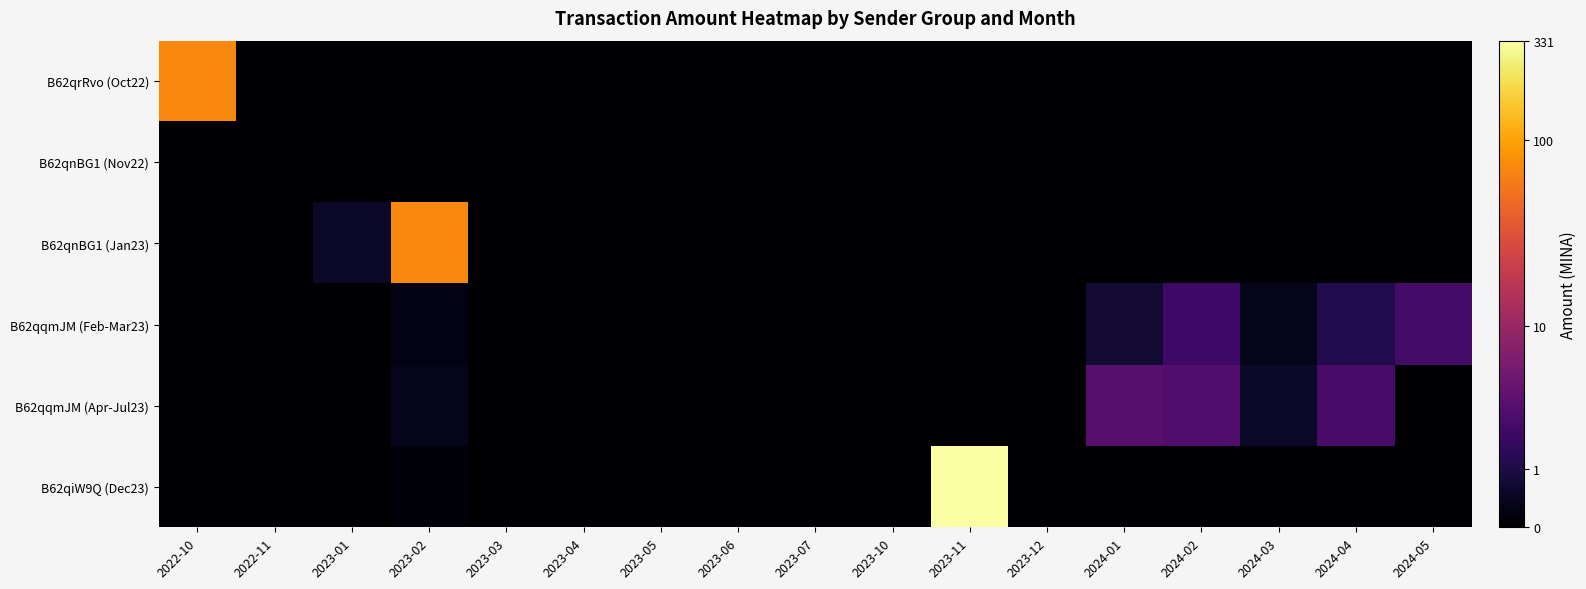

Which has a higher value, 2024-02 or 2024-04?

2024-02